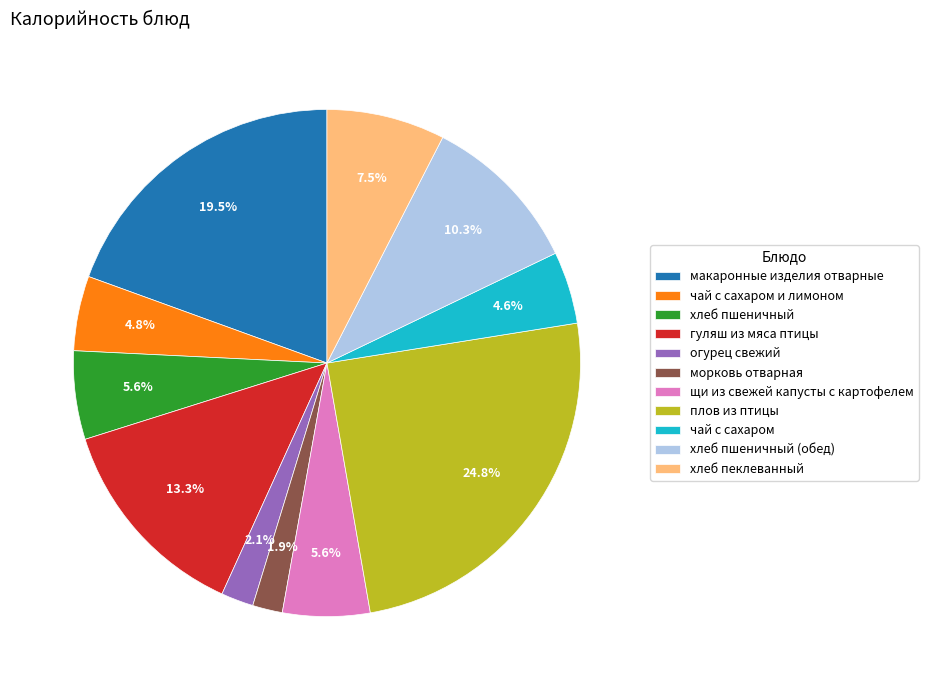

Approximately how many times larger is the value at гуляш из мяса птицы compared to плов из птицы?

0.5